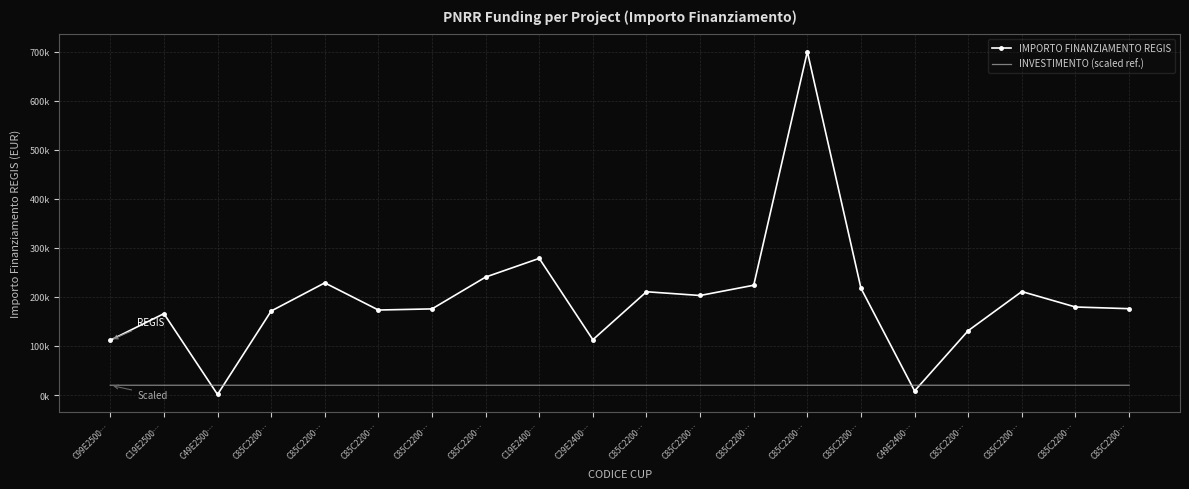

What value does the INVESTIMENTO (scaled ref.) series have at C85C2200…?

20014.0